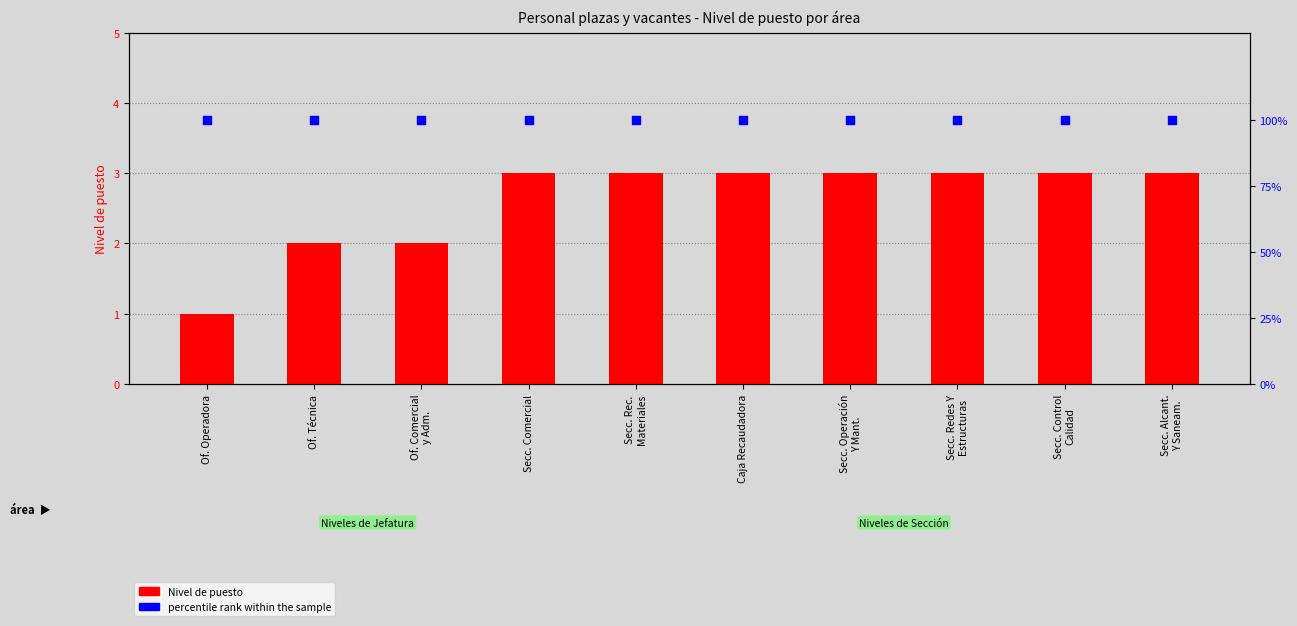

Is the value of Nivel de puesto at Secc. Comercial greater than the value of percentile rank within the sample at Secc. Control
Calidad?

No